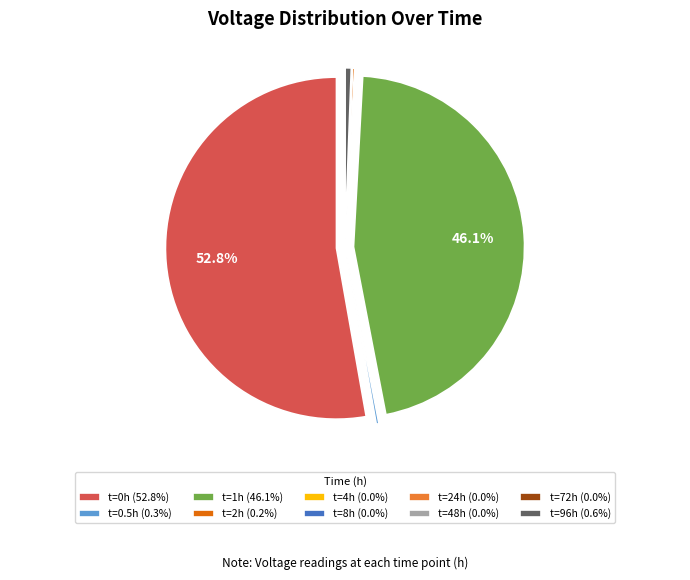

Is there a majority slice in this chart?

Yes